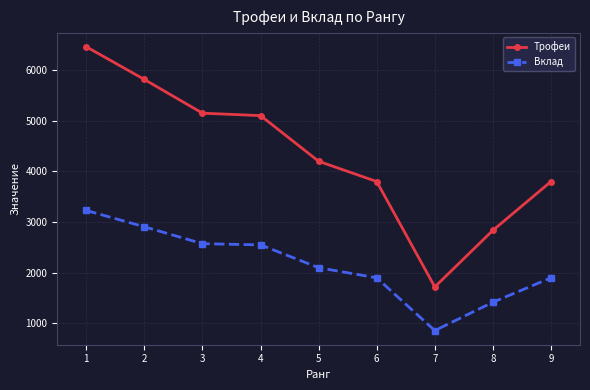

What is the spread (max minus min) of values at 6?

1900